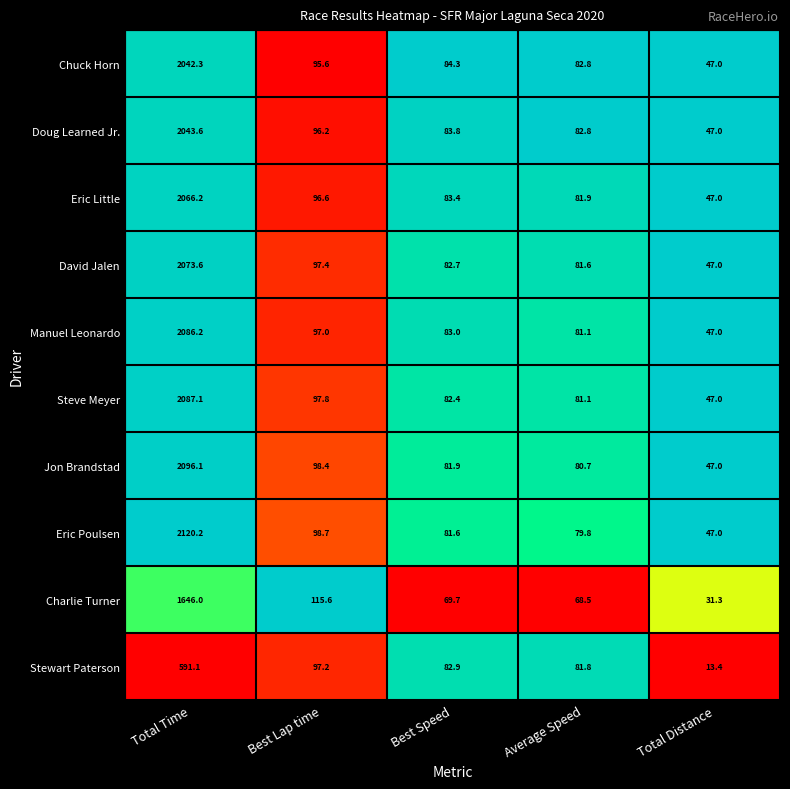

True or false: Steve Meyer has a value of 81.1 at Average Speed.

True